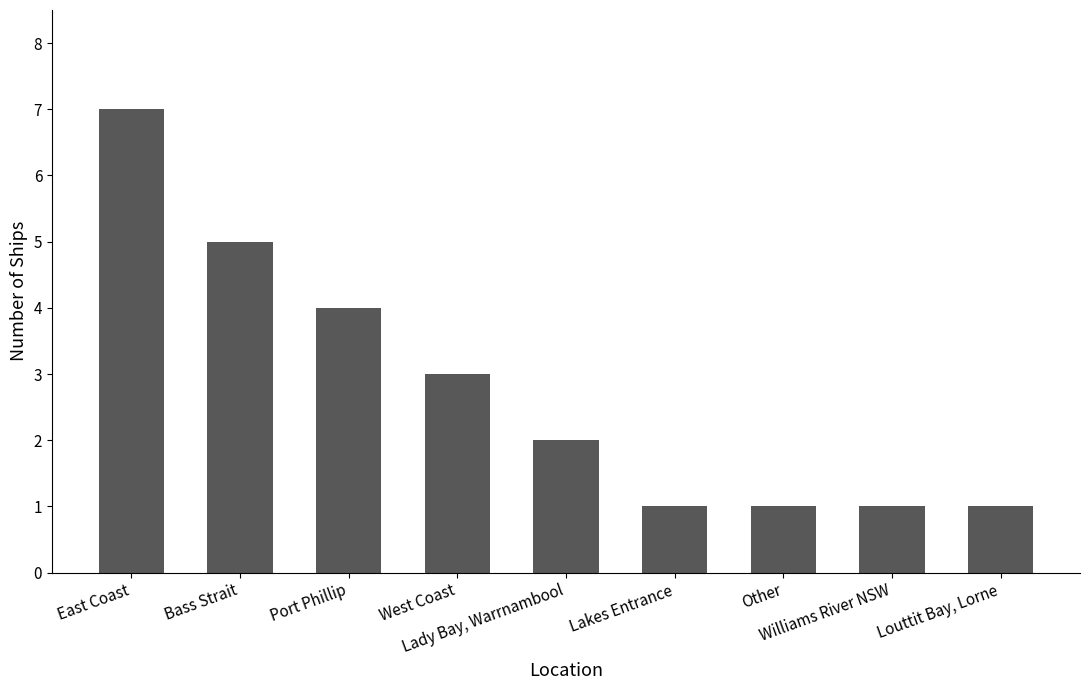

Reading right to left, what are all the values shown in this chart?

Louttit Bay, Lorne=1	Williams River NSW=1	Other=1	Lakes Entrance=1	Lady Bay, Warrnambool=2	West Coast=3	Port Phillip=4	Bass Strait=5	East Coast=7